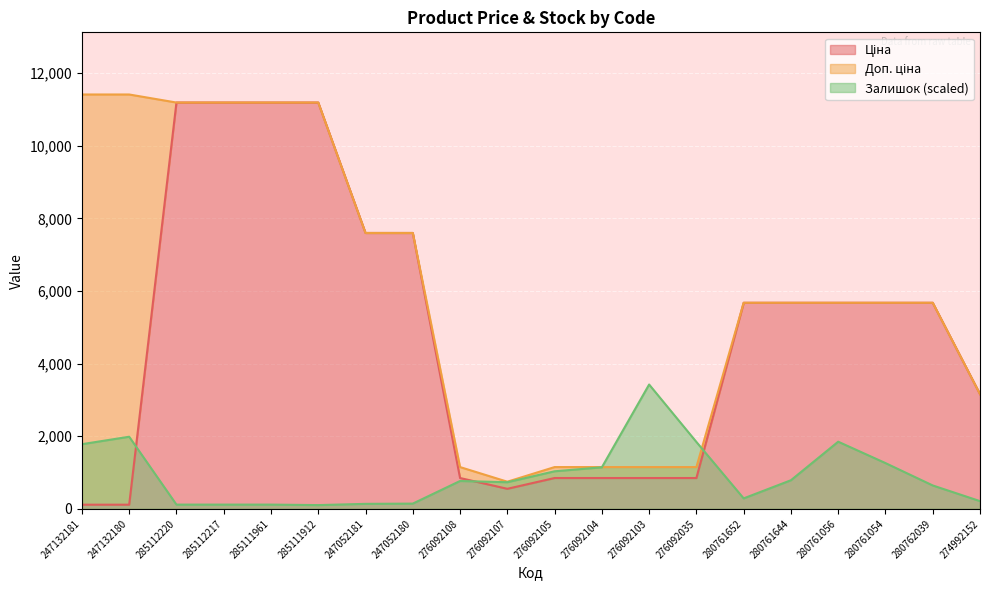

The value of Залишок at 276092105 is 1033.7. True or false?

True